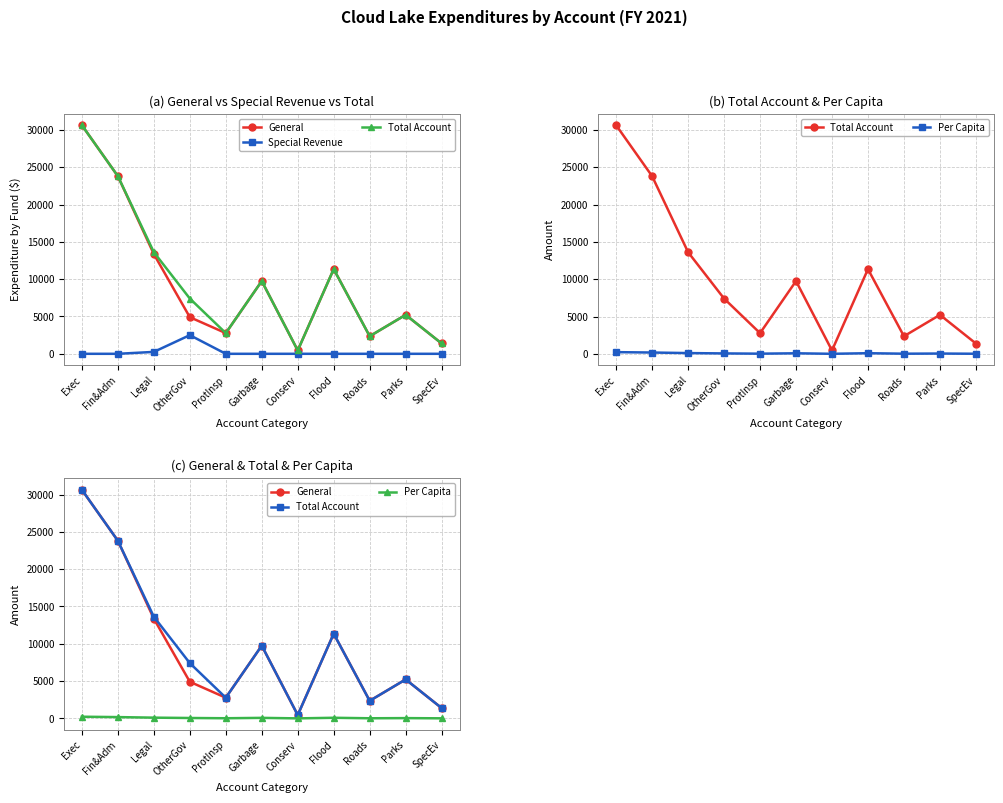

True or false: General and Total Account intersect in this chart.

False